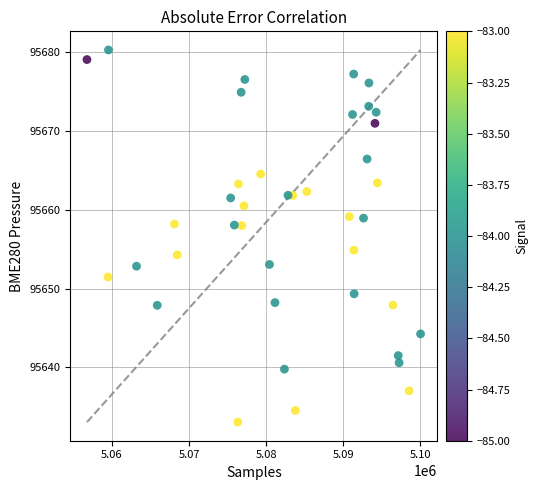

What is the range of X values (max minus min)?

43258.0